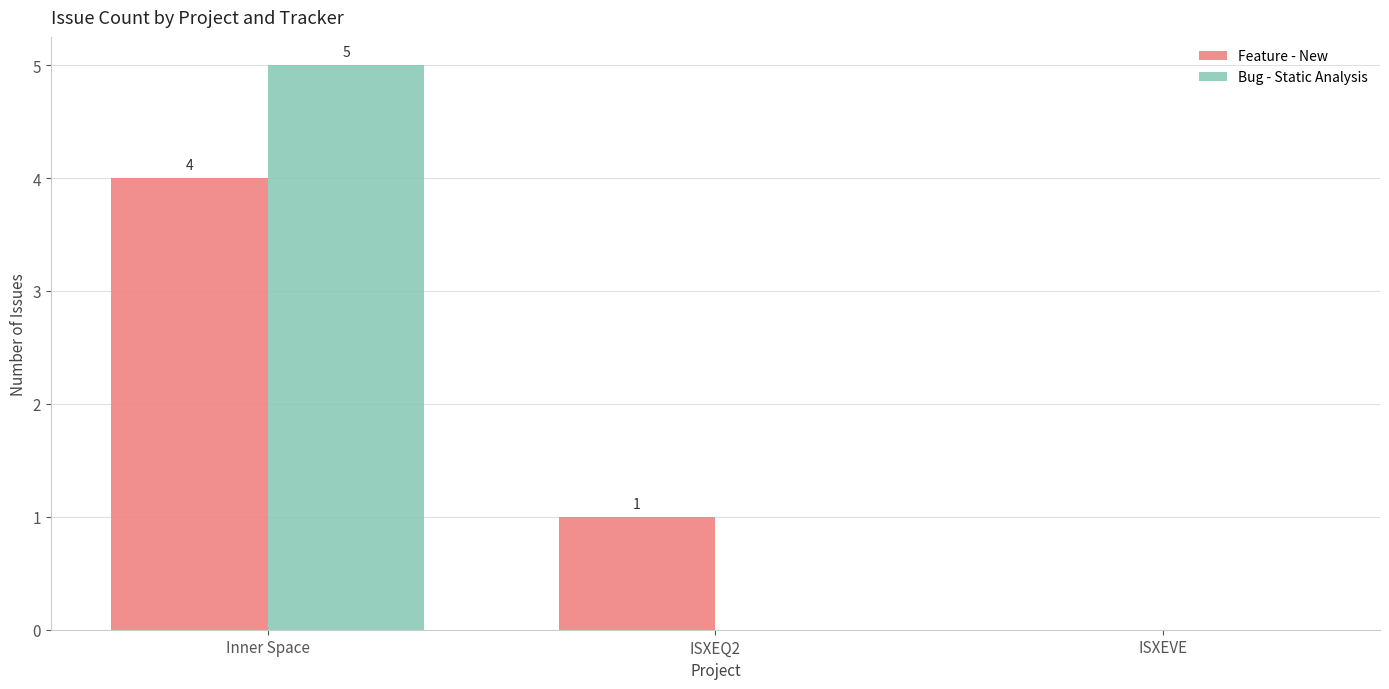

At which label is Feature - New closest to 2?

ISXEQ2